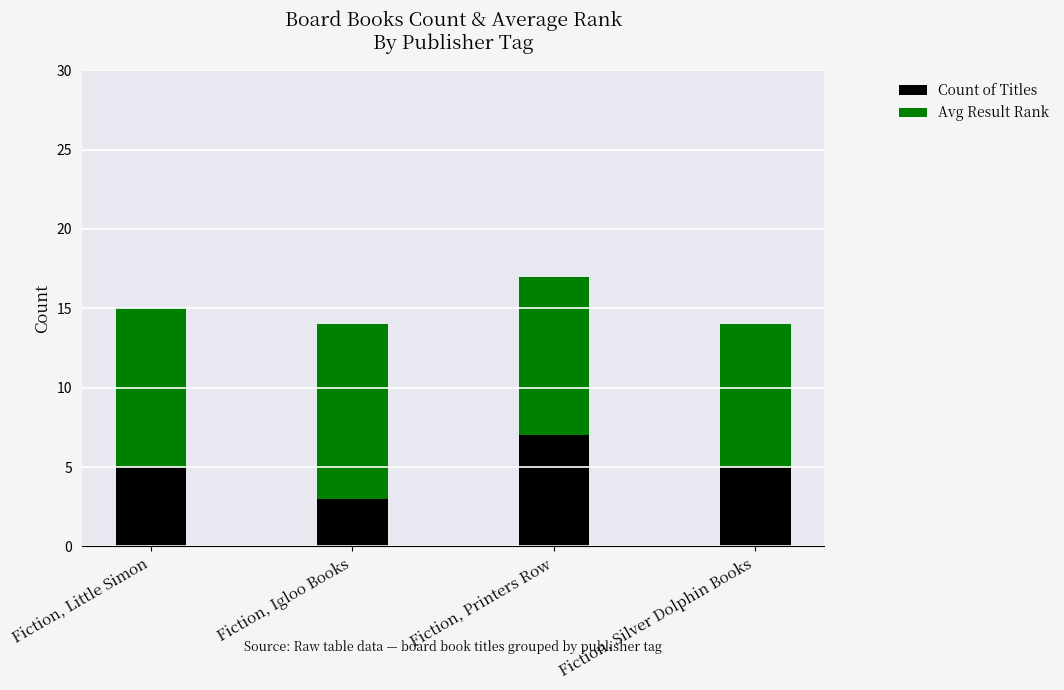

What is the sum of the Count of Titles values at Fiction, Printers Row and Fiction, Igloo Books?

10